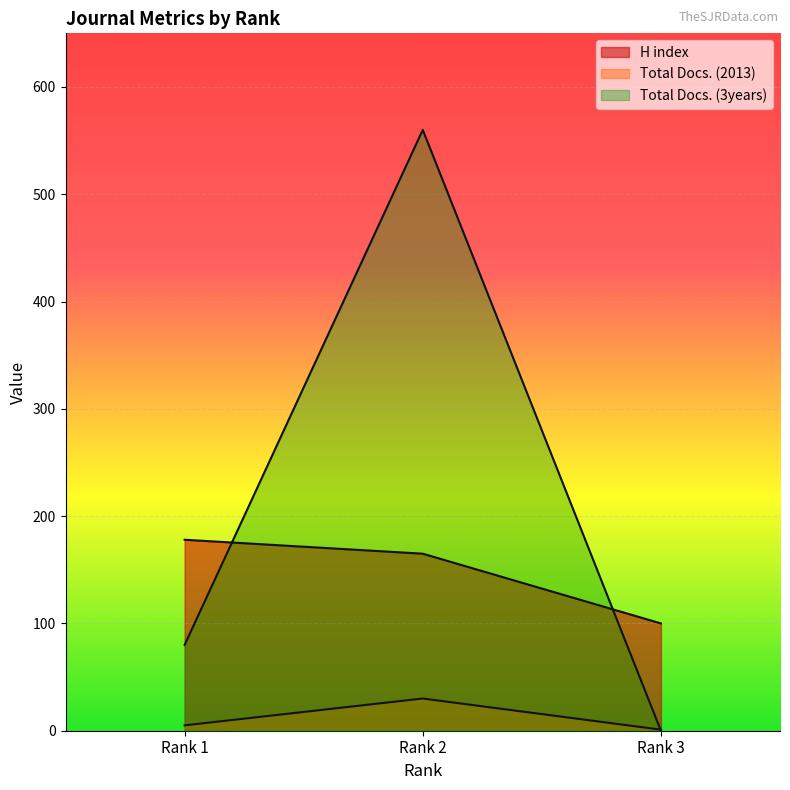

Count the H index line values in the range 100 to 178.

3